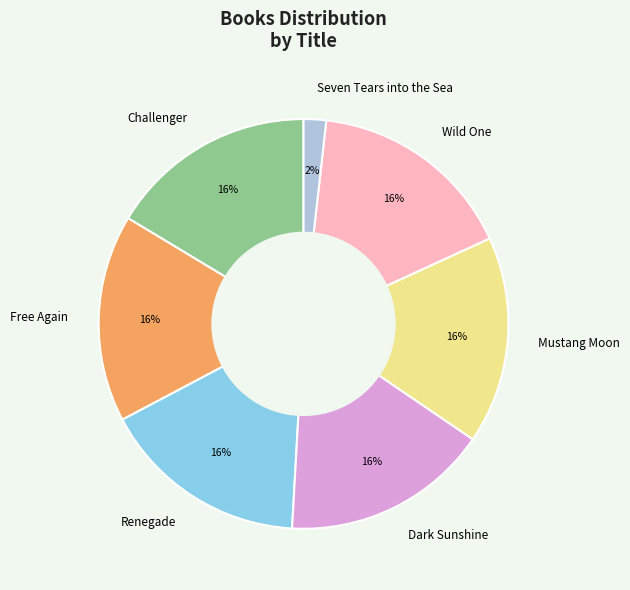

What percentage is the Wild One slice, to the nearest percent?

16%